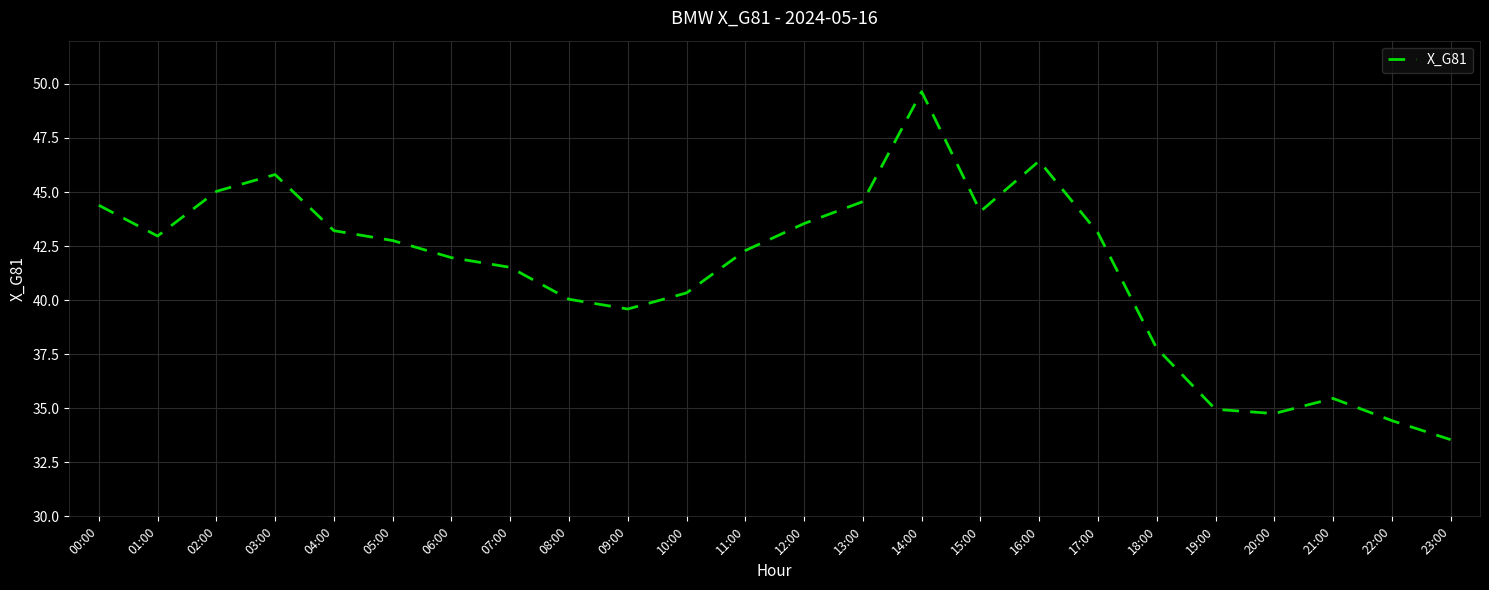

Does the chart have visible grid lines?

Yes